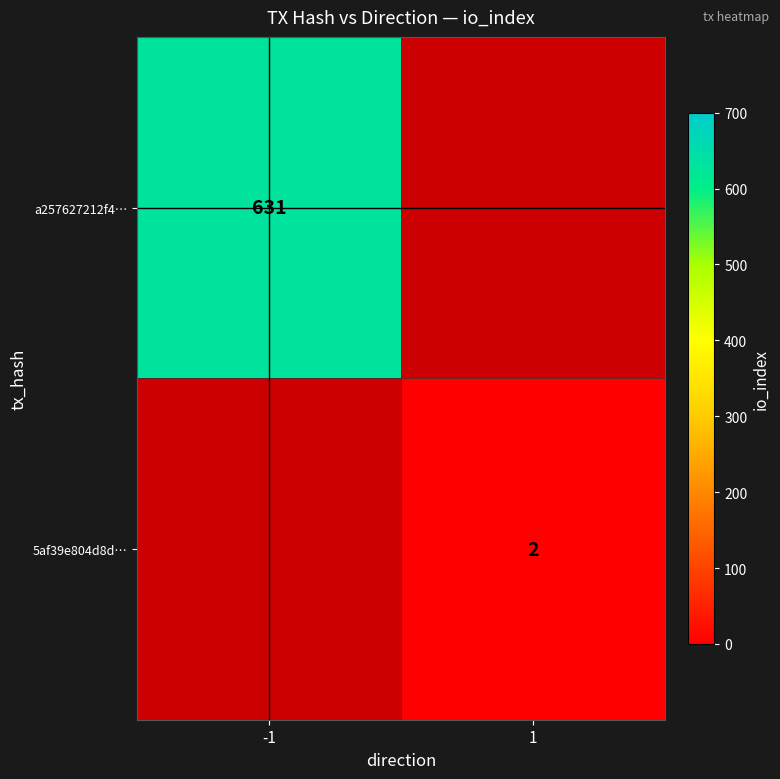

The a257627212f4… series shows 631 at -1. True or false?

True